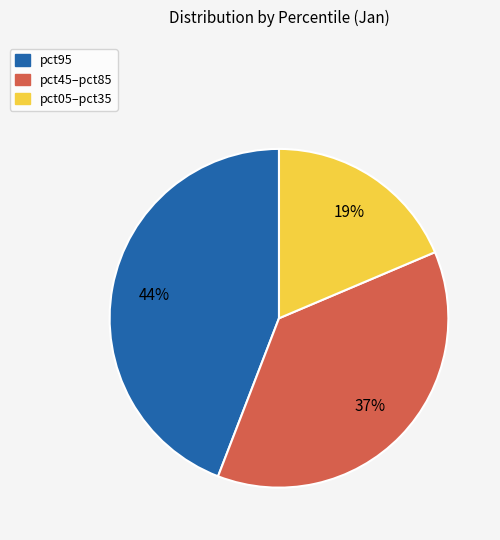

Is there any slice that represents more than half of the pie?

No